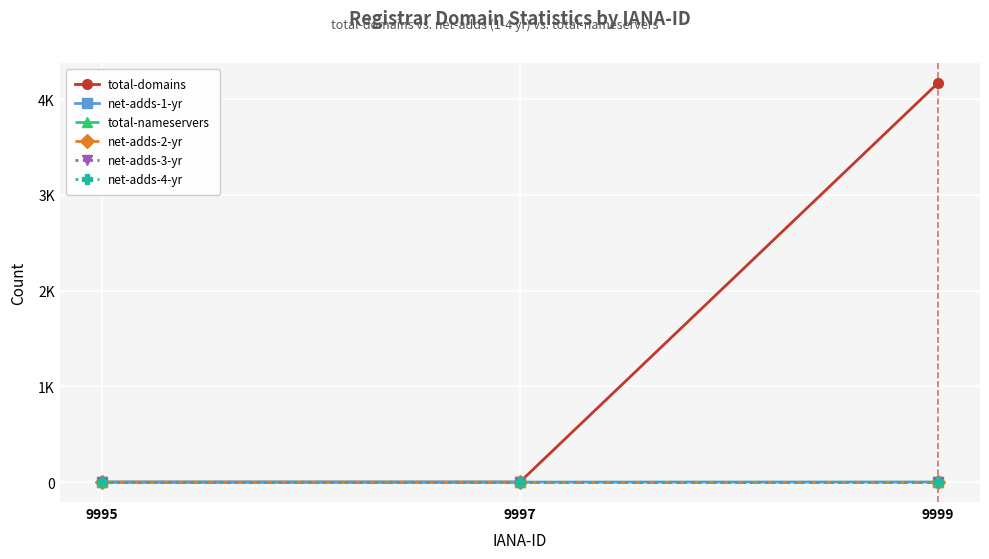

Is this an area chart (filled region under the line)?

No